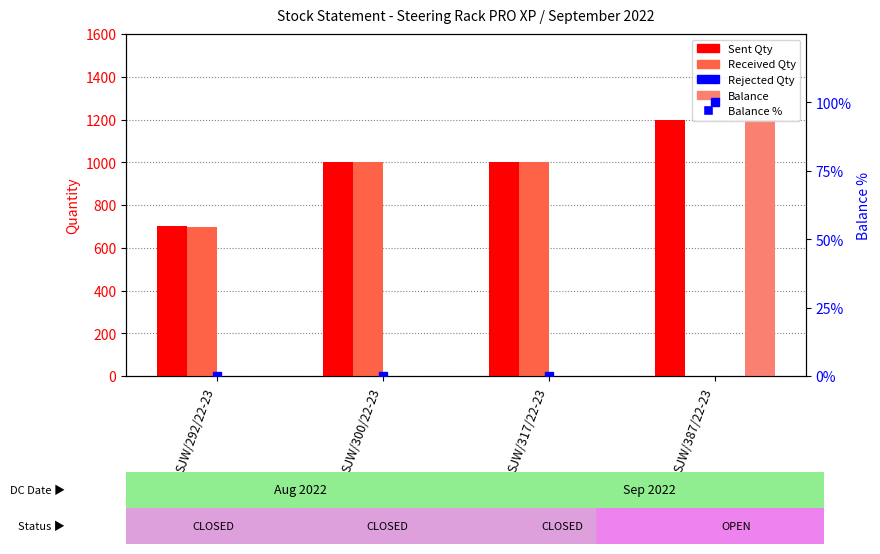

Between SJW/300/22-23 and SJW/317/22-23, which series saw the biggest shift?

Sent Qty